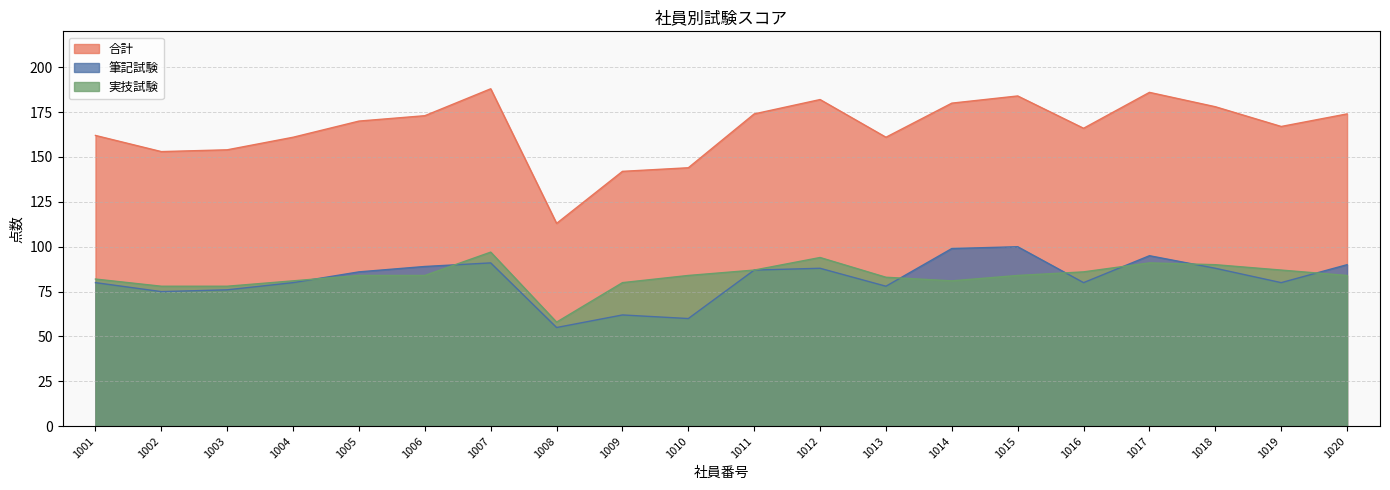

What is the sum of the 合計 values at 1006 and 1016?

339